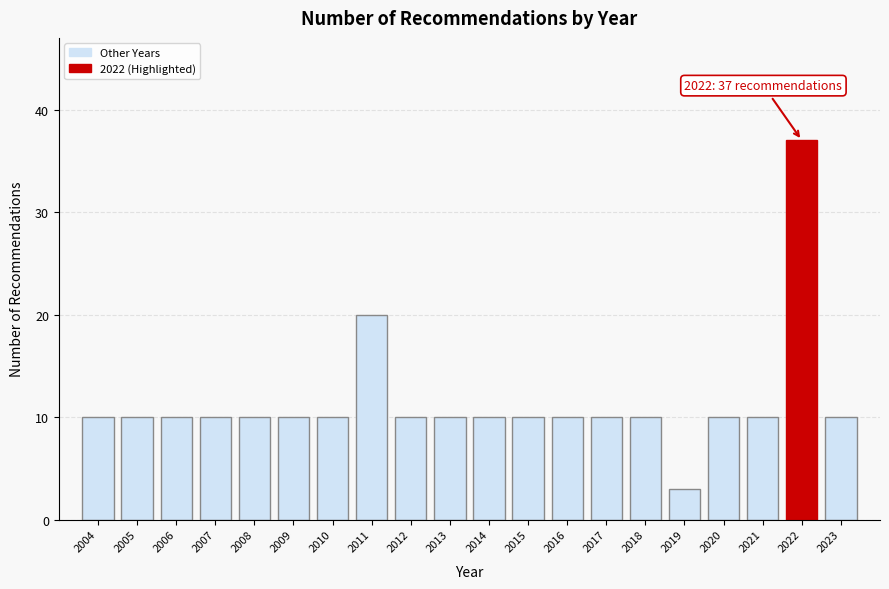

Reading right to left, list all the values displayed in this chart.

10	37	10	10	3	10	10	10	10	10	10	10	20	10	10	10	10	10	10	10